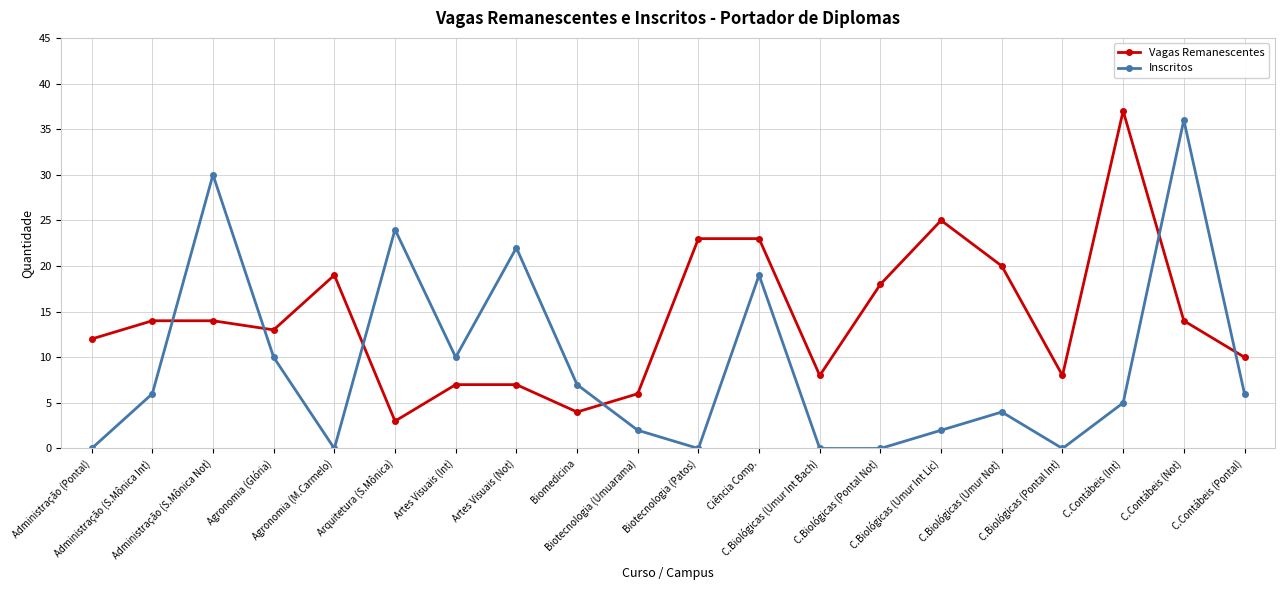

Is it true that Vagas Remanescentes equals 34 at C.Biológicas (Umur Not)?

False